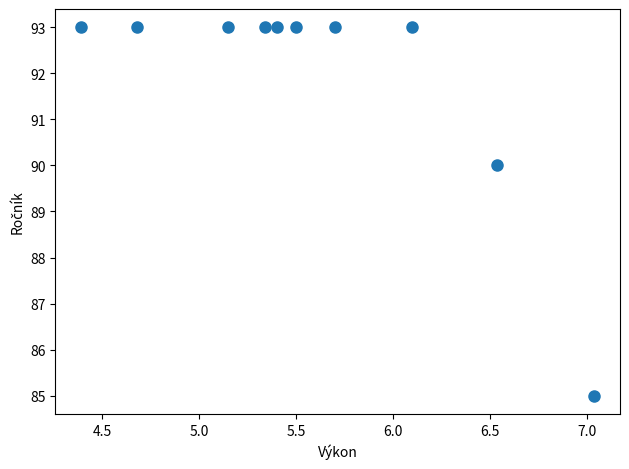

What is the range of Y values (max minus min)?

8